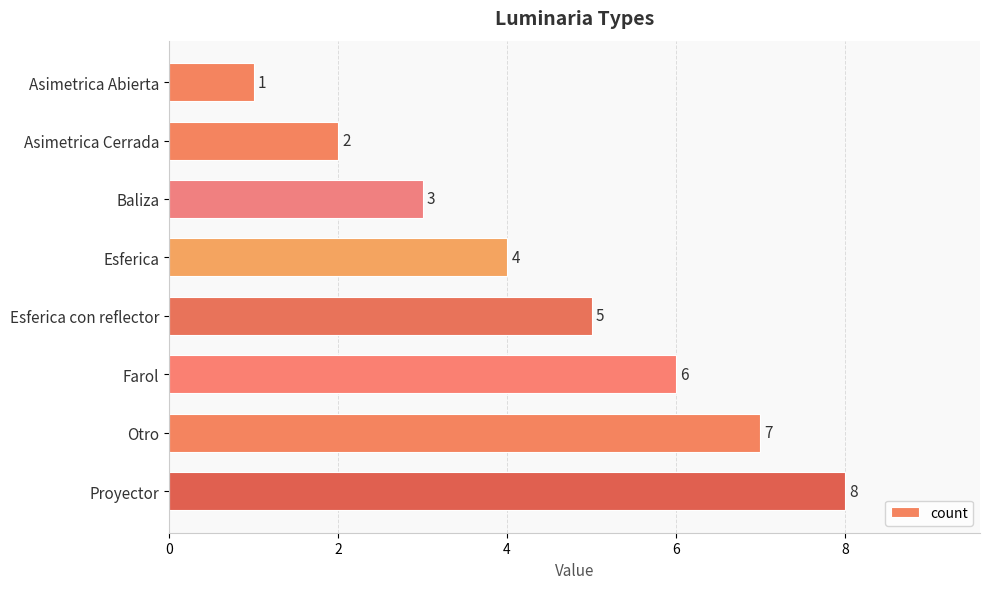

Count the values in the range 3 to 7.

5